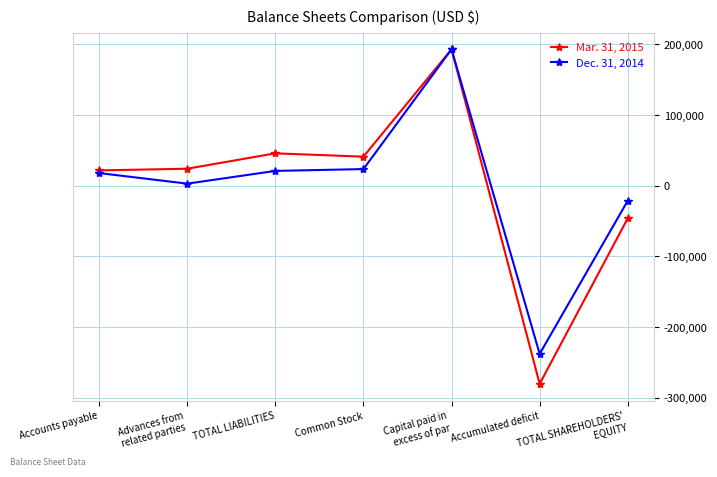

Reading right to left, extract all data points from this chart.

Mar. 31, 2015: -45950	-280391	193226	41215	45950	24155	21795
Dec. 31, 2014: -21062	-237949	193226	23661	21062	3040	18022